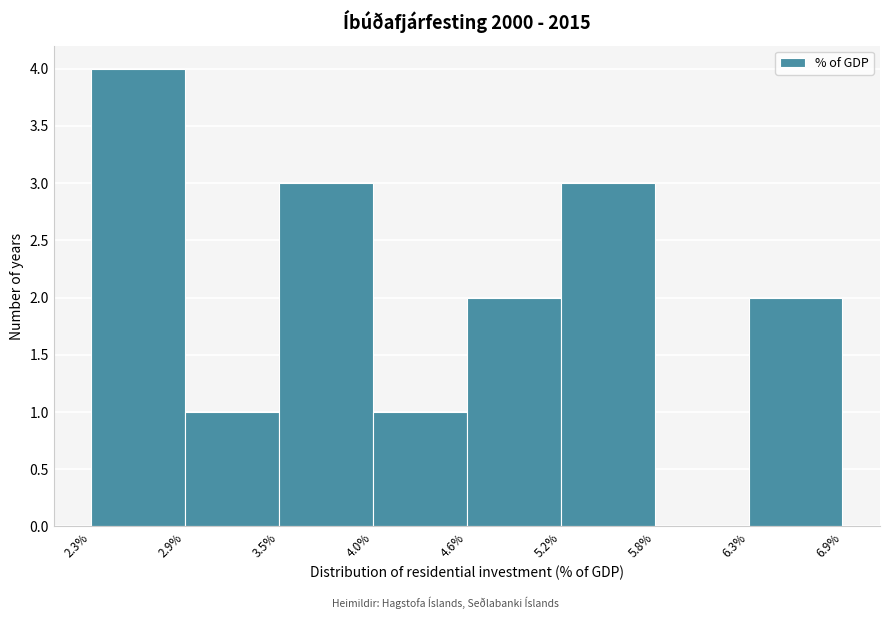

Reading left to right, list every bar in this chart as the range it spans on the x-axis followed by its height. The values are not printed on the chart, so give them approximately, as read against the axis.

2.3% to 2.9%: 4
2.9% to 3.5%: 1
3.5% to 4.0%: 3
4.0% to 4.6%: 1
4.6% to 5.2%: 2
5.2% to 5.8%: 3
5.8% to 6.3%: 0
6.3% to 6.9%: 2